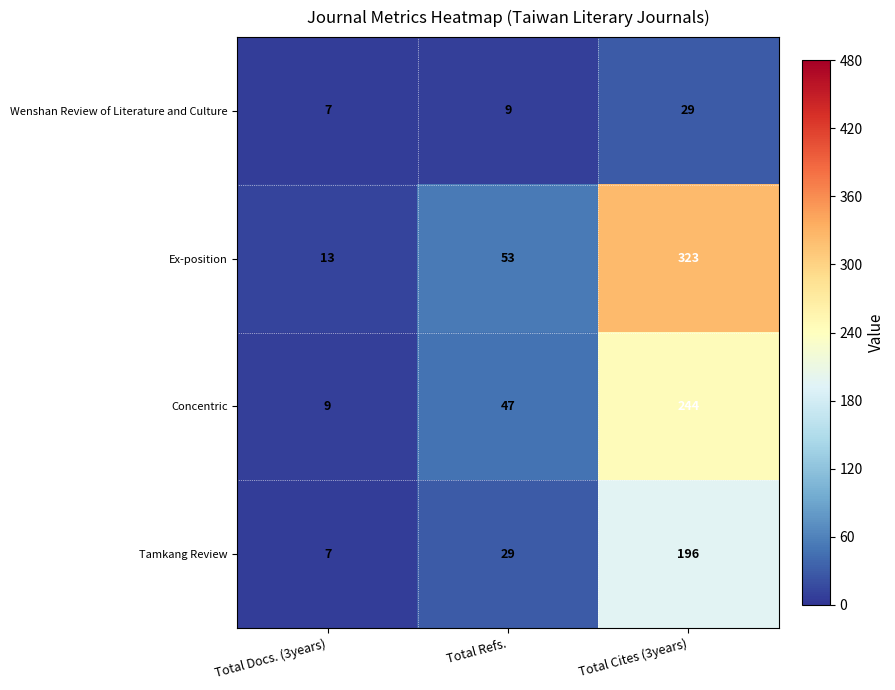

Between Total Docs. (3years) and Total Cites (3years), which series saw the biggest shift?

Ex-position